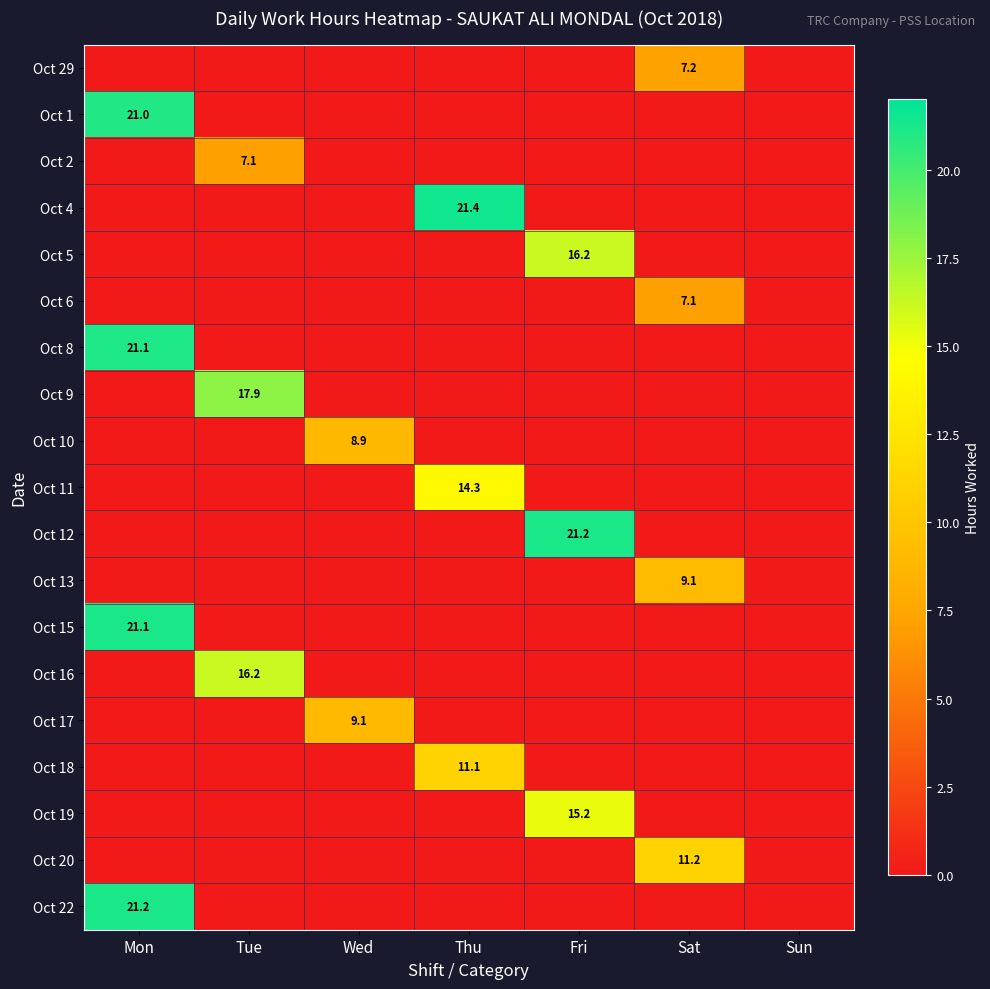

Which has a higher value, Fri or Sat?

Sat